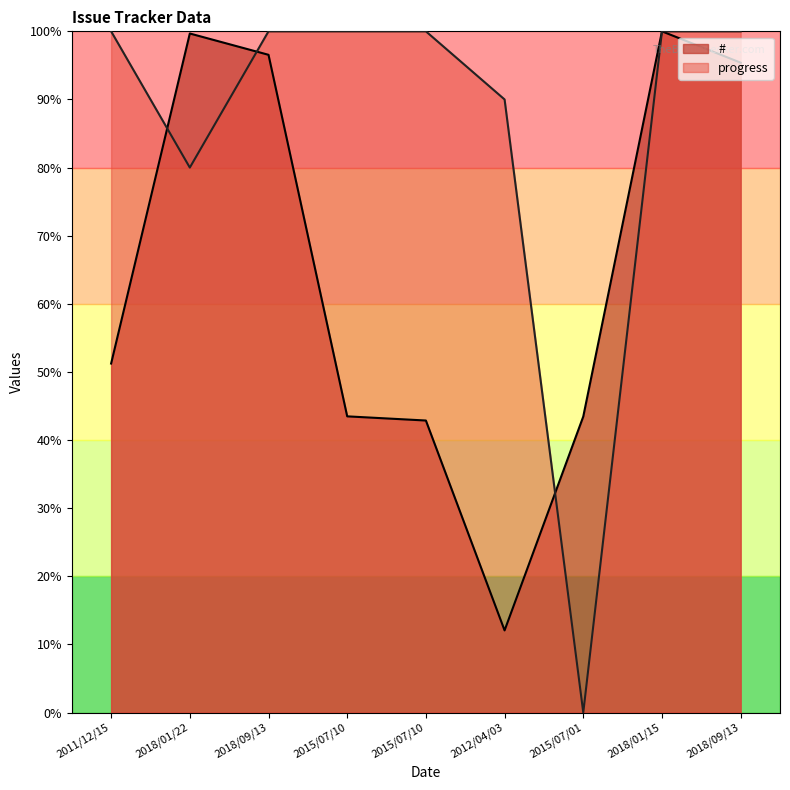

How many times do progress and # cross each other?

3